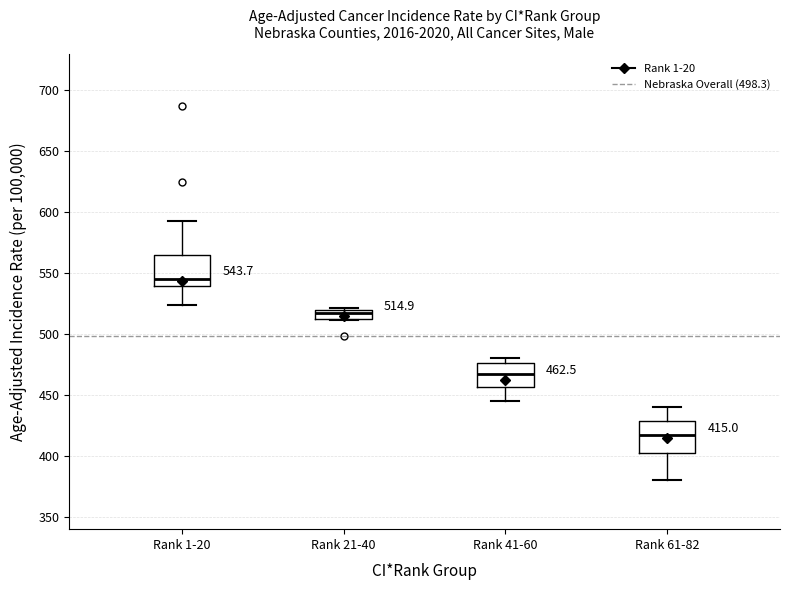

Which box's median line is the lowest?

Rank 61-82